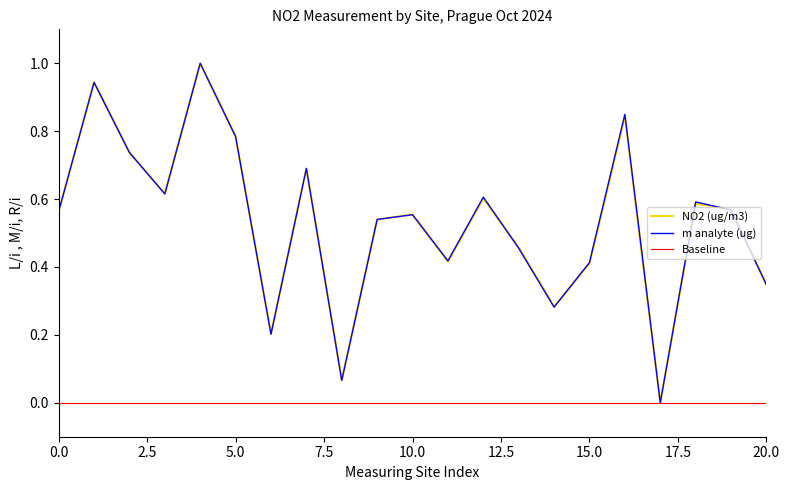

Reading left to right, extract all data points from this chart.

NO2 (ug/m3): 0.6	0.9	0.7	0.6	1.0	0.8	0.2	0.7	0.1	0.5	0.6	0.4	0.6	0.5	0.3	0.4	0.8	0.0	0.6	0.6	0.3
m analyte (ug): 0.6	0.9	0.7	0.6	1.0	0.8	0.2	0.7	0.1	0.5	0.6	0.4	0.6	0.5	0.3	0.4	0.8	0.0	0.6	0.6	0.3
Baseline: 0.0	0.0	0.0	0.0	0.0	0.0	0.0	0.0	0.0	0.0	0.0	0.0	0.0	0.0	0.0	0.0	0.0	0.0	0.0	0.0	0.0